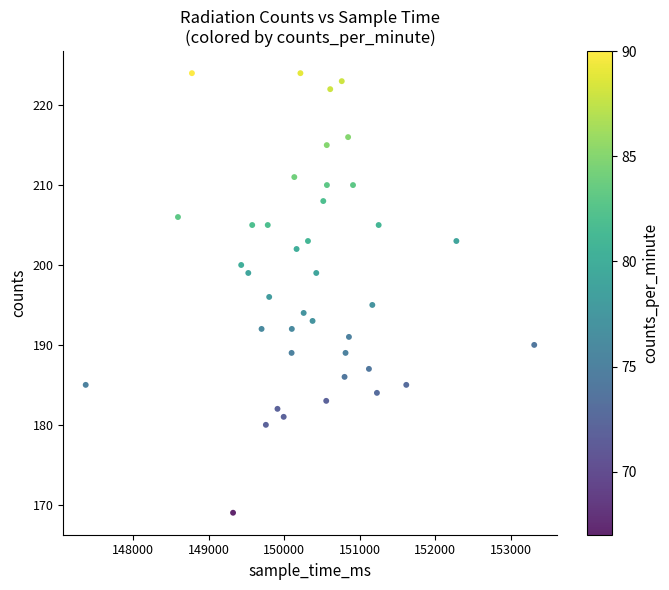

What is the range of X values (max minus min)?

5945